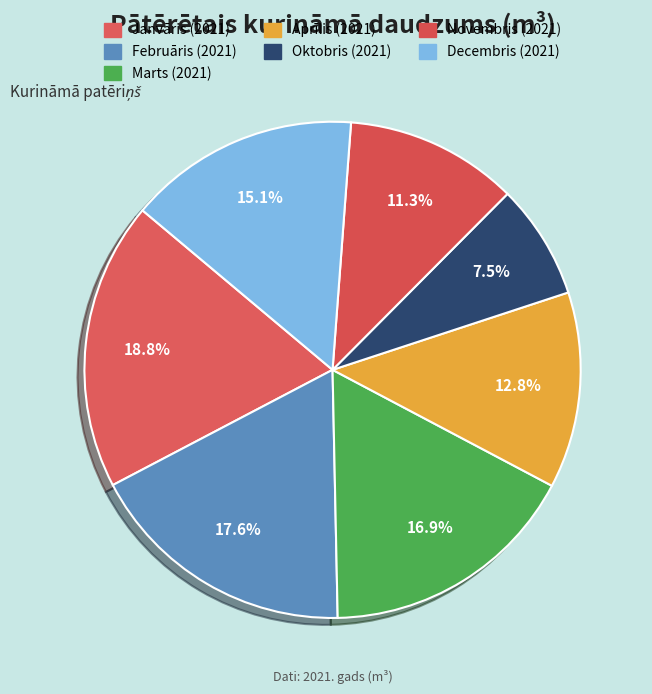

To the nearest percent, what is the difference between the Novembris (2021) and Oktobris (2021) slice percentages?

4%